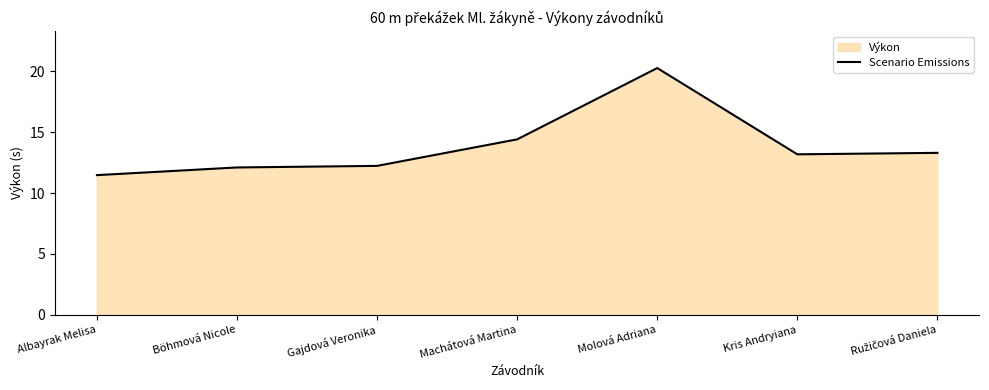

What is the sum of the values at Molová Adriana and Kris Andryiana?

33.5